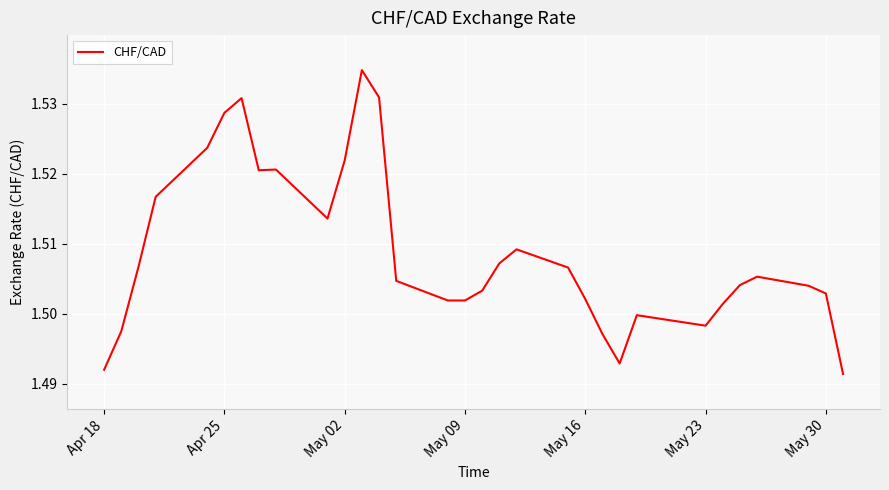

What is the value of the 17th point from the left?

1.5